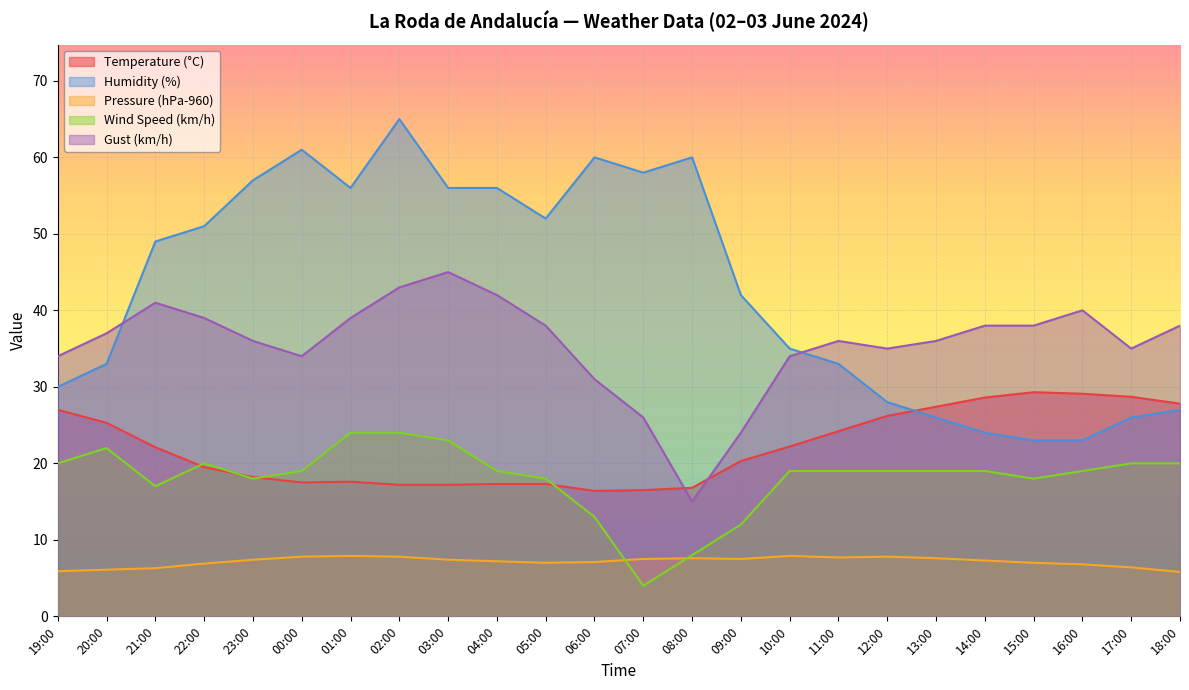

In Pressure (hPa-960), how many points are lower than both neighbors (excluding endpoints)?

3